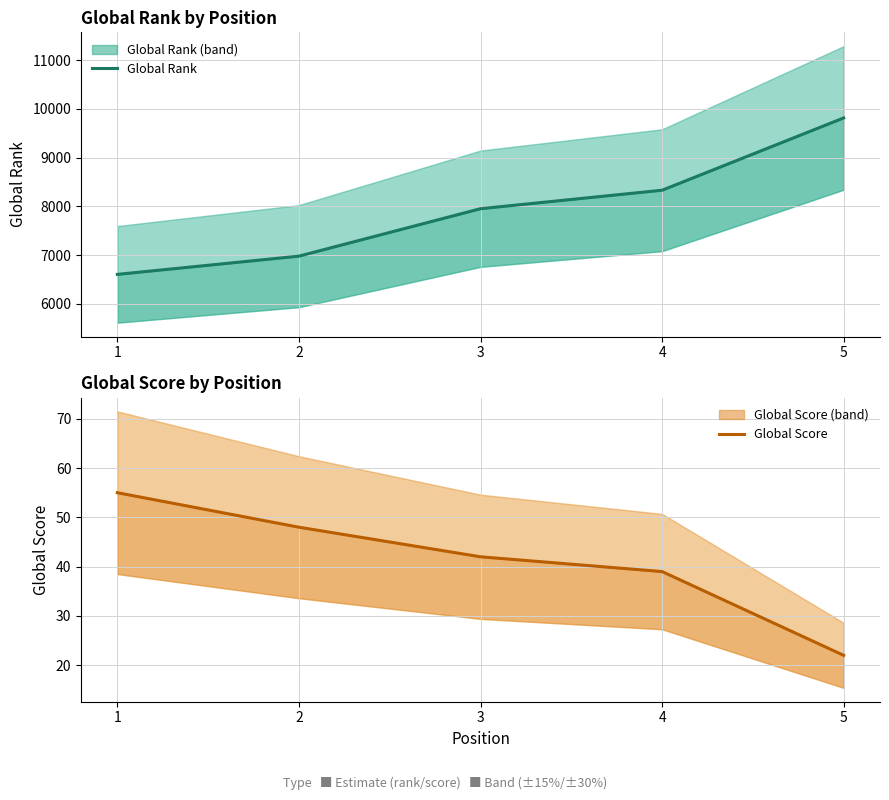

Where does the Global Rank series first go above 7951?

4